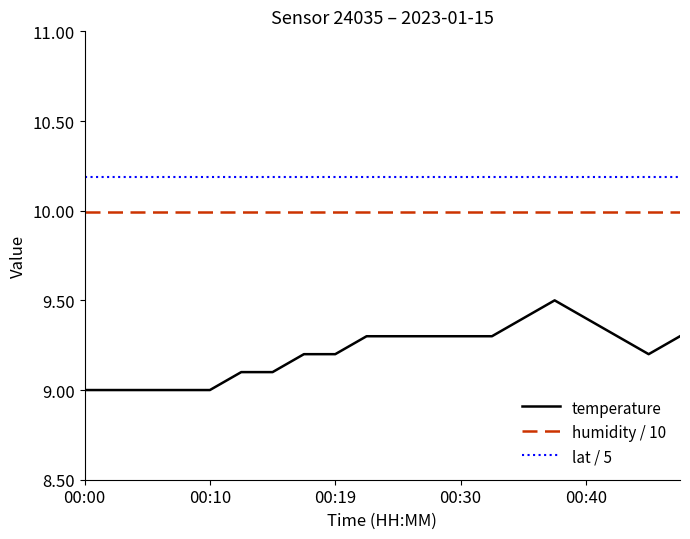

Which series has the widest spread of values?

temperature